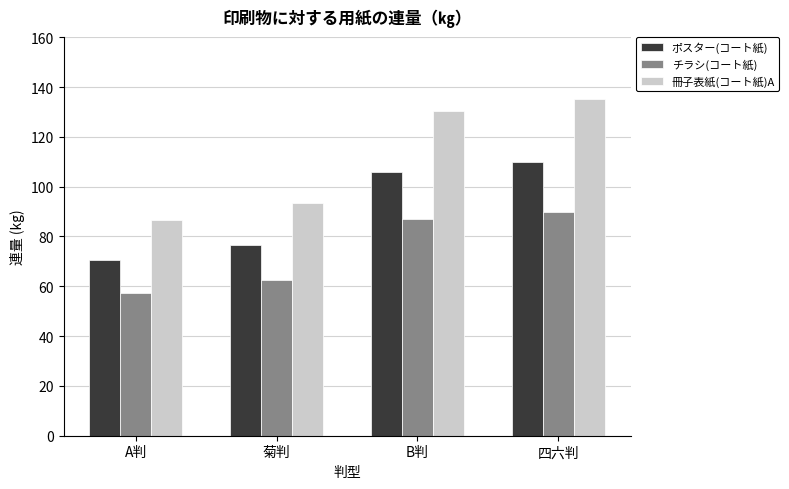

At which label does 冊子表紙(コート紙)A reach its peak?

四六判